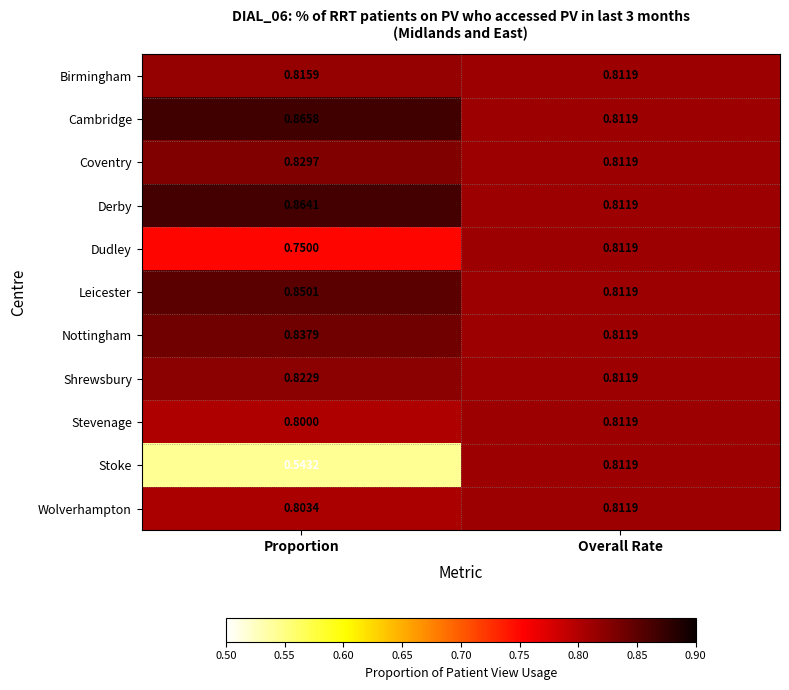

Which category has the highest value across all series?

Proportion